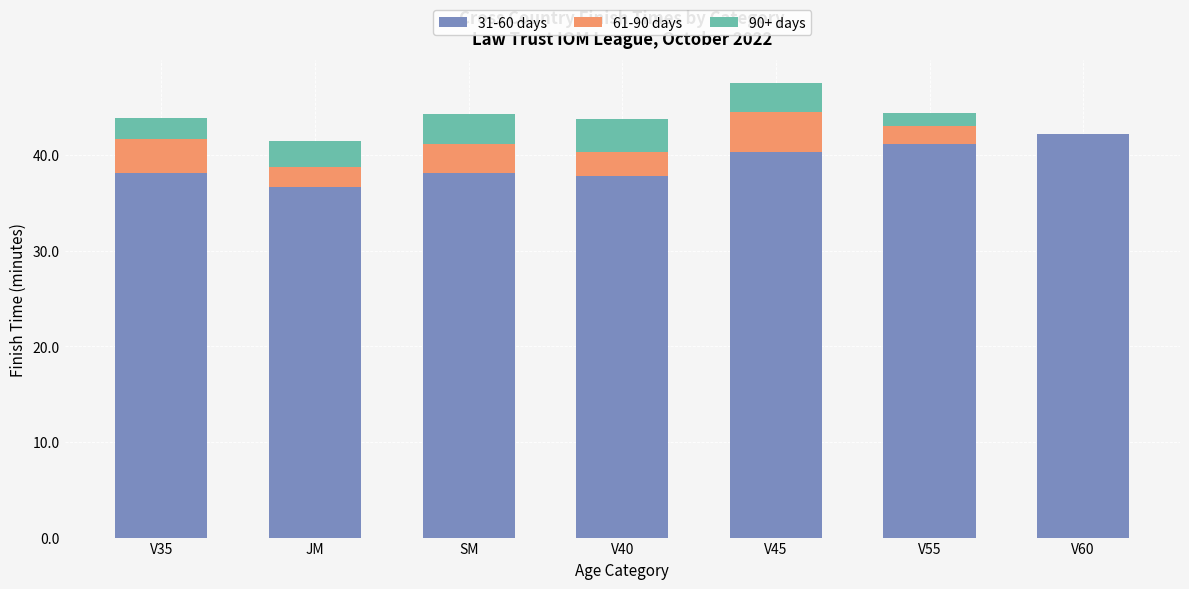

What is the total value across all series at V35?

43.8